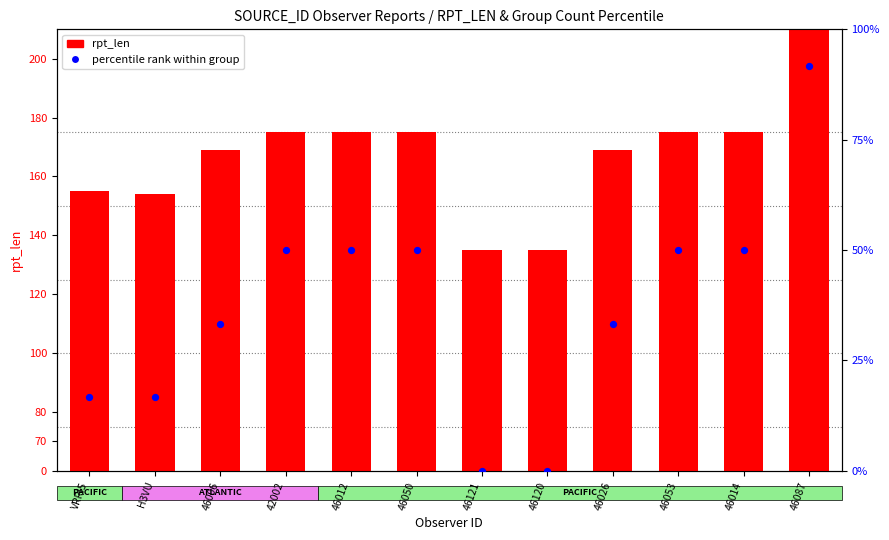

At which category is the sum across all series the highest?

46087